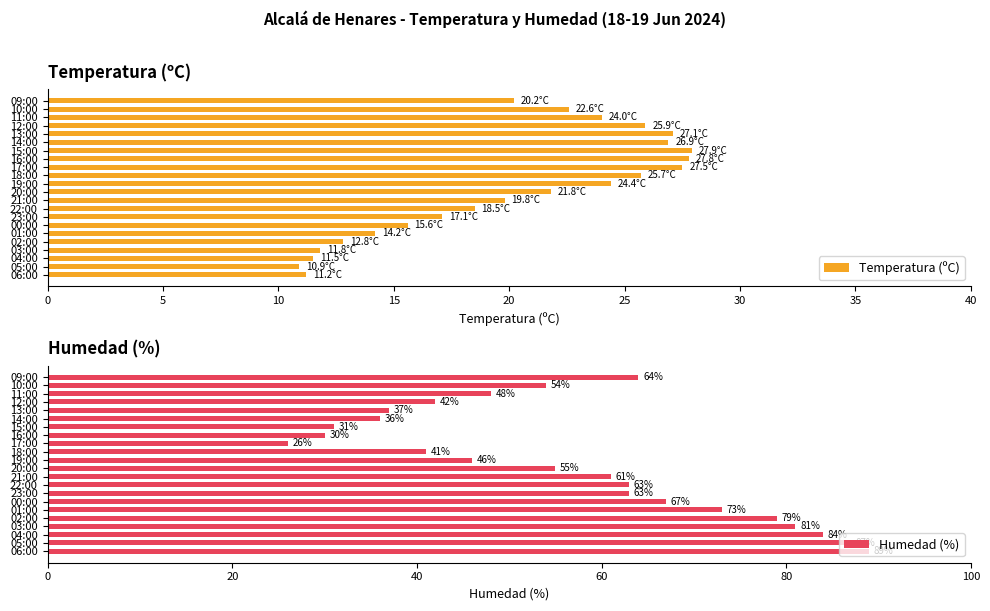

What is the sum of all Temperatura (ºC) values?

445.2